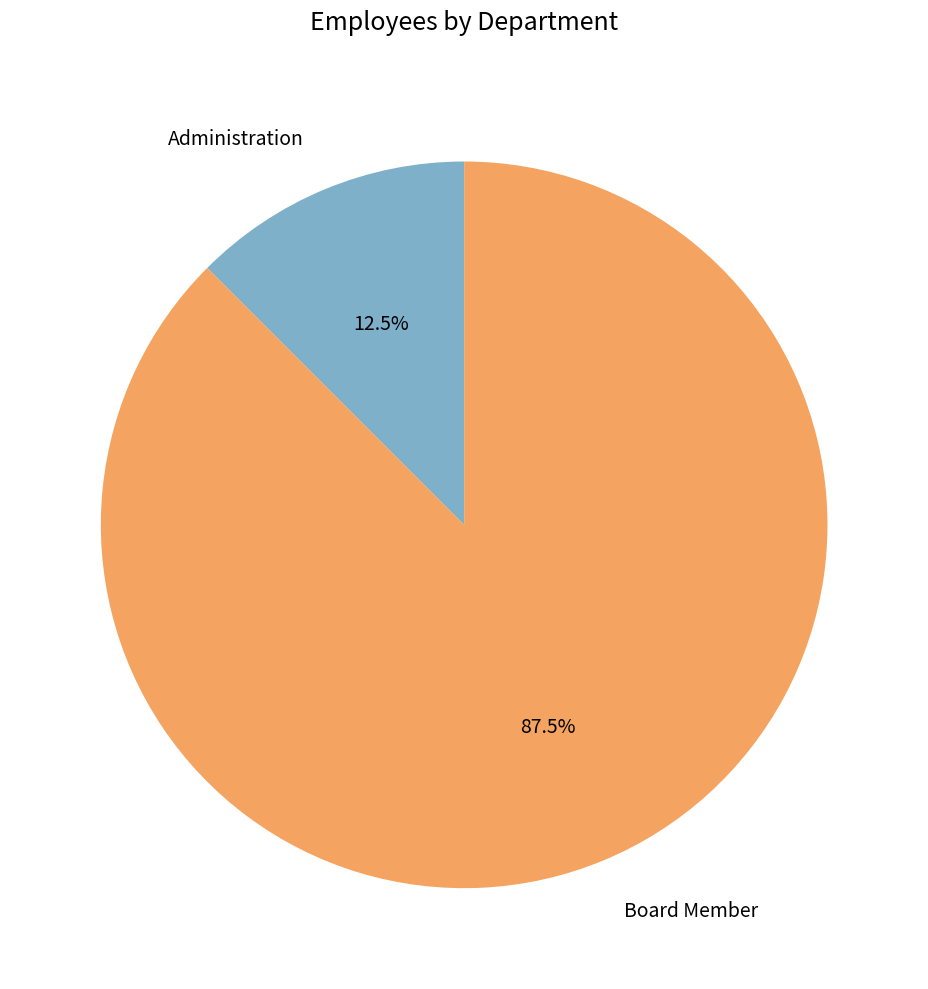

Which has a higher value, Administration or Board Member?

Board Member